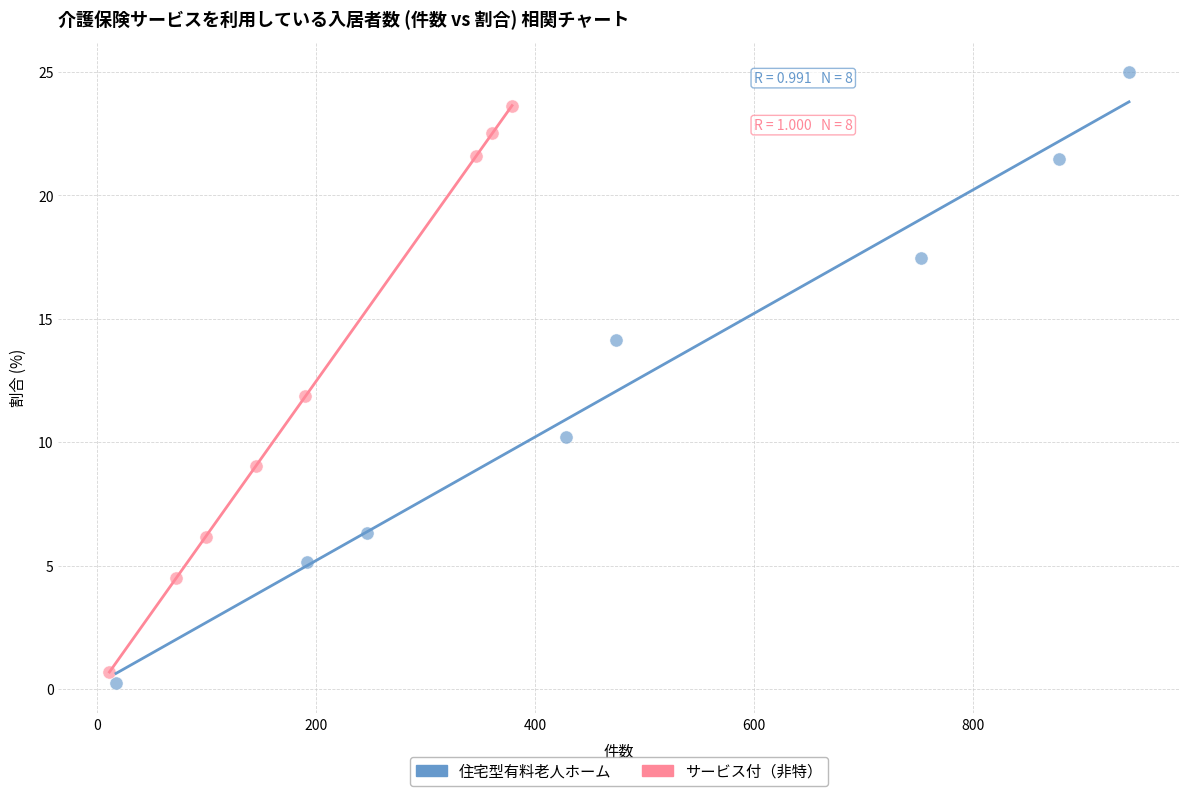

Which series contains the lowest Y value?

住宅型有料老人ホーム